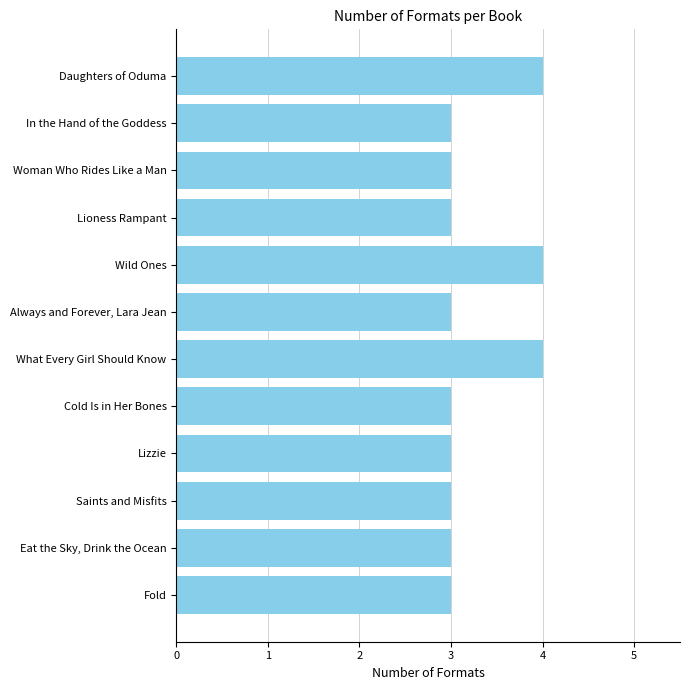

What is the maximum value shown in the chart?

4